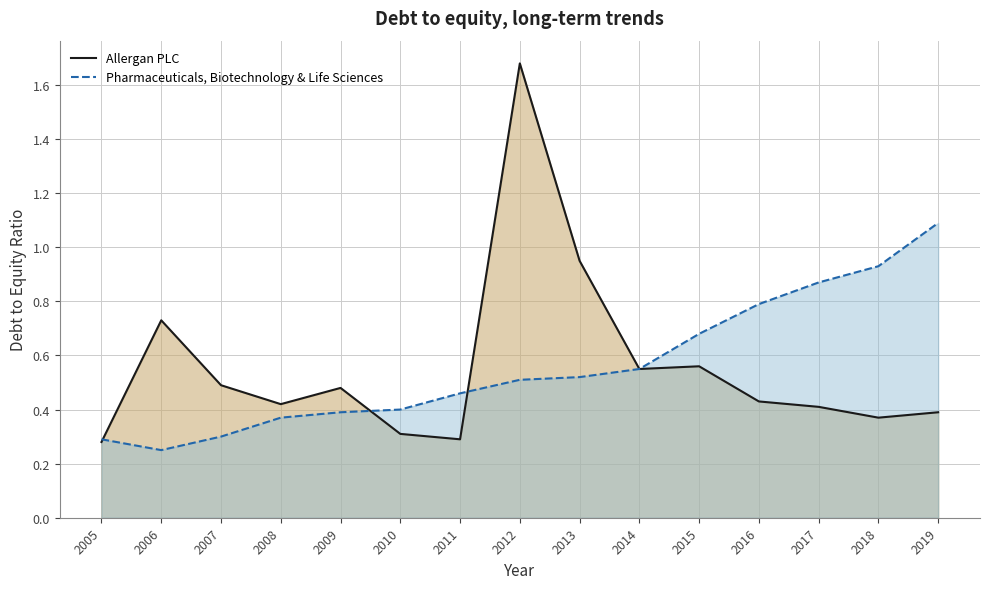

At which label is Pharmaceuticals, Biotechnology & Life Sciences closest to 0?

2006